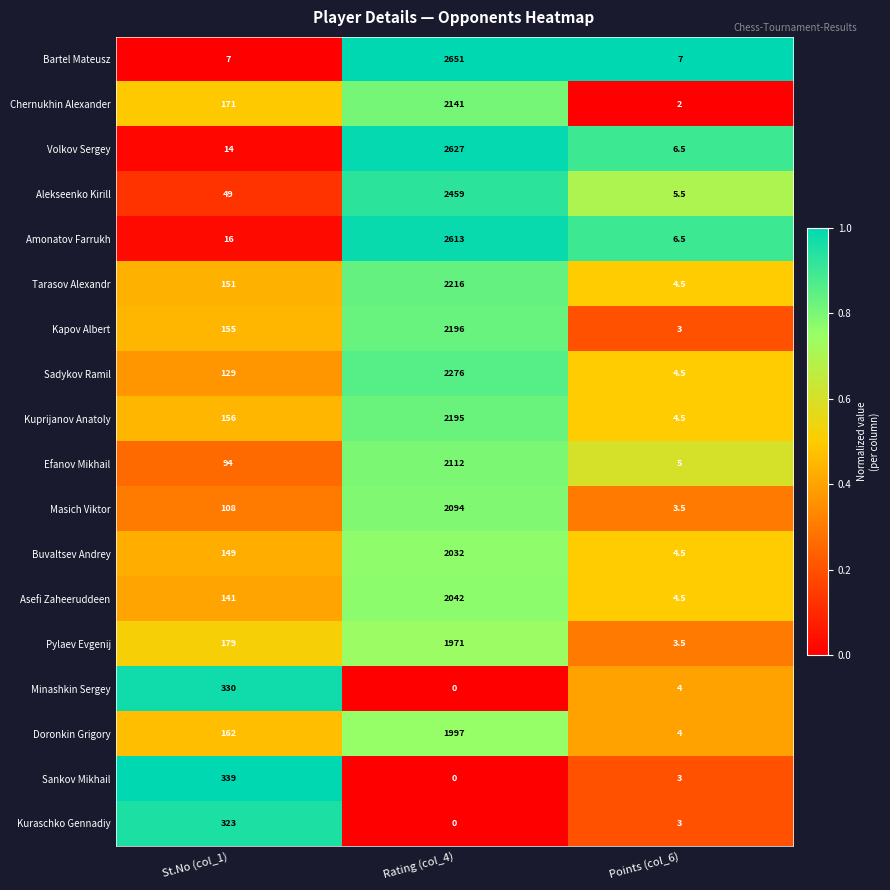

List the series in order of their peak value, highest first.

Bartel Mateusz, Volkov Sergey, Amonatov Farrukh, Alekseenko Kirill, Sadykov Ramil, Tarasov Alexandr, Kapov Albert, Kuprijanov Anatoly, Chernukhin Alexander, Efanov Mikhail, Masich Viktor, Asefi Zaheeruddeen, Buvaltsev Andrey, Doronkin Grigory, Pylaev Evgenij, Sankov Mikhail, Minashkin Sergey, Kuraschko Gennadiy